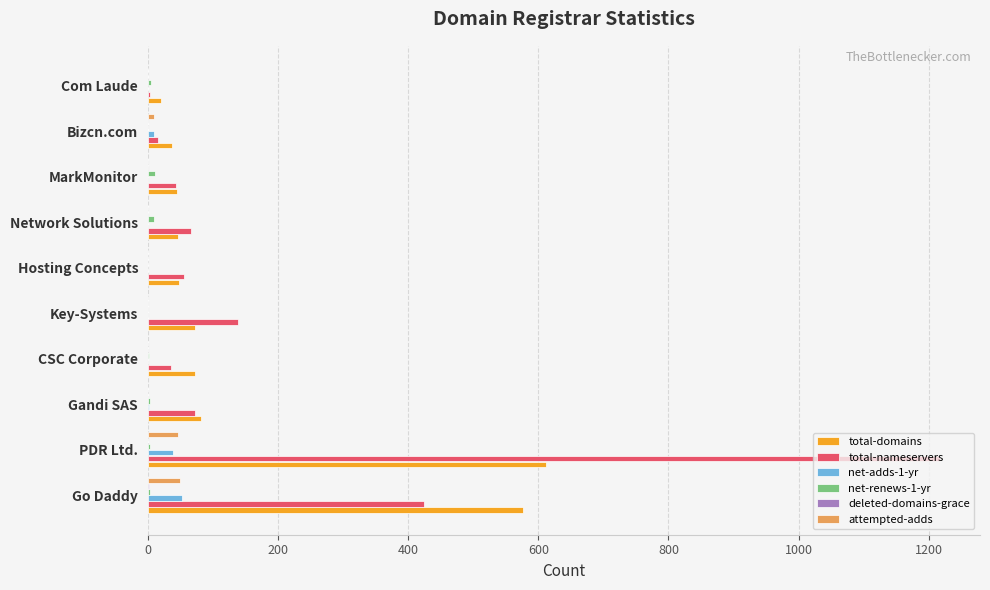

True or false: net-adds-1-yr has a value of 38 at PDR Ltd..

True